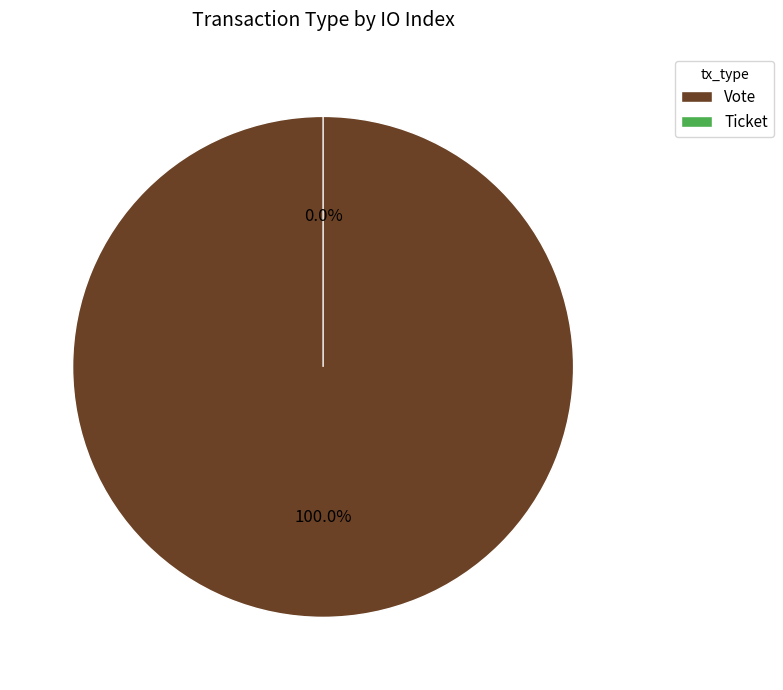

What is the change in value from Vote to Ticket?

-1